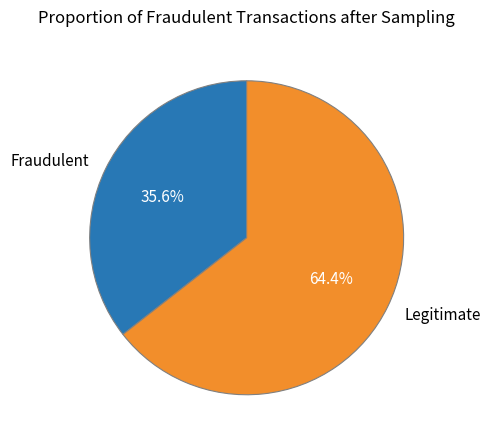

Which slice is the largest?

Legitimate